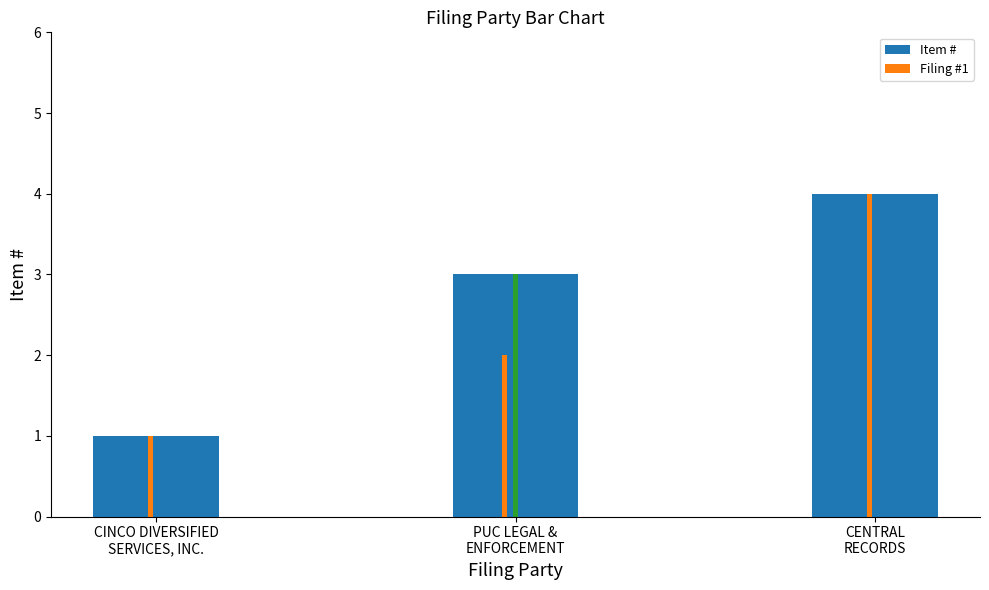

List the labels in order of value, smallest first.

CINCO DIVERSIFIED
SERVICES, INC., PUC LEGAL &
ENFORCEMENT, CENTRAL
RECORDS